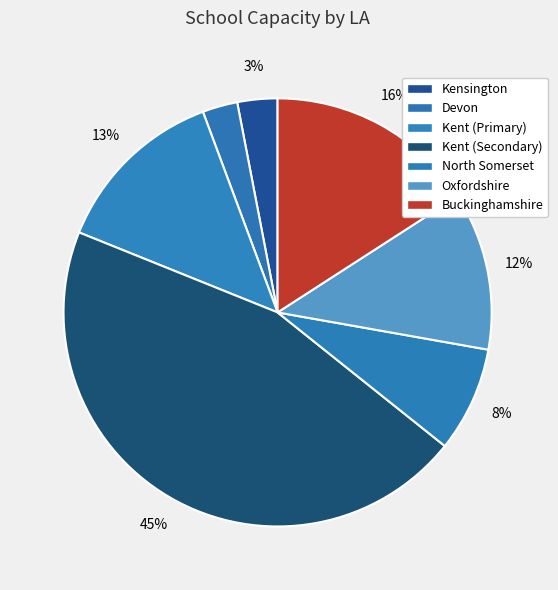

How many segments does this pie chart have?

7